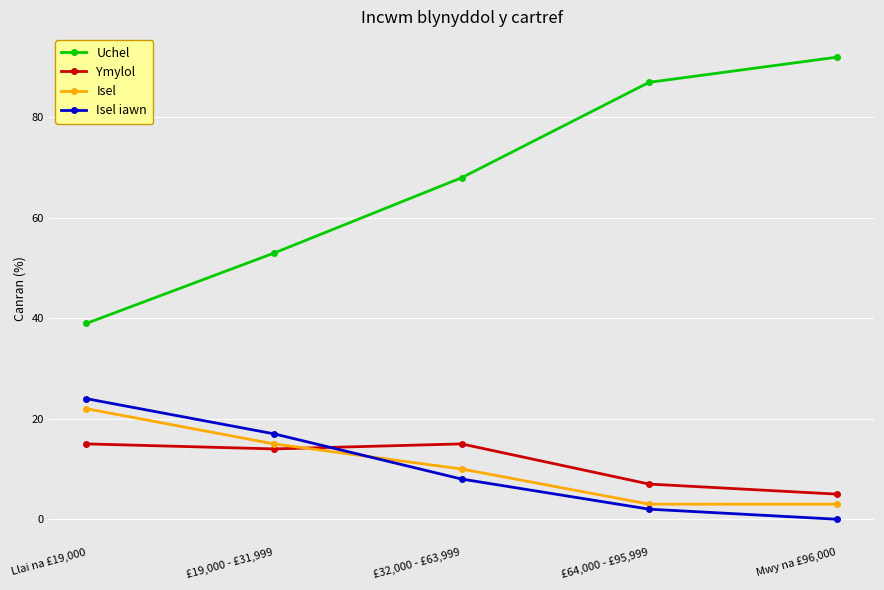

Is the value of Uchel at £32,000 - £63,999 greater than the value of Isel iawn at £32,000 - £63,999?

Yes